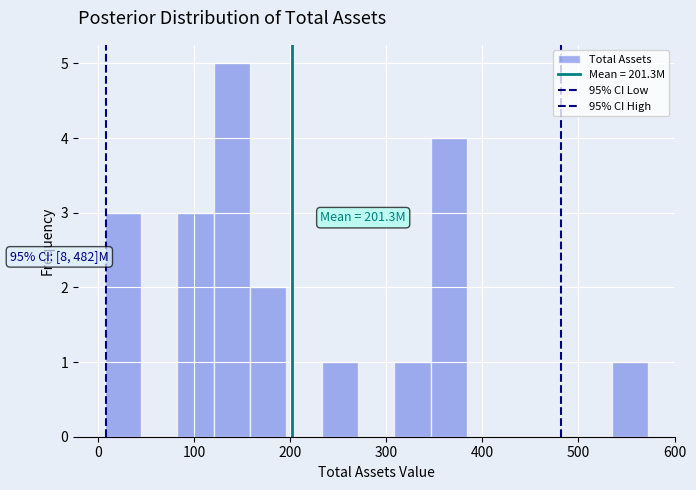

Around what value on the x-axis is the tallest bar? Give the approximate position of its centre, as read against the axis.

140